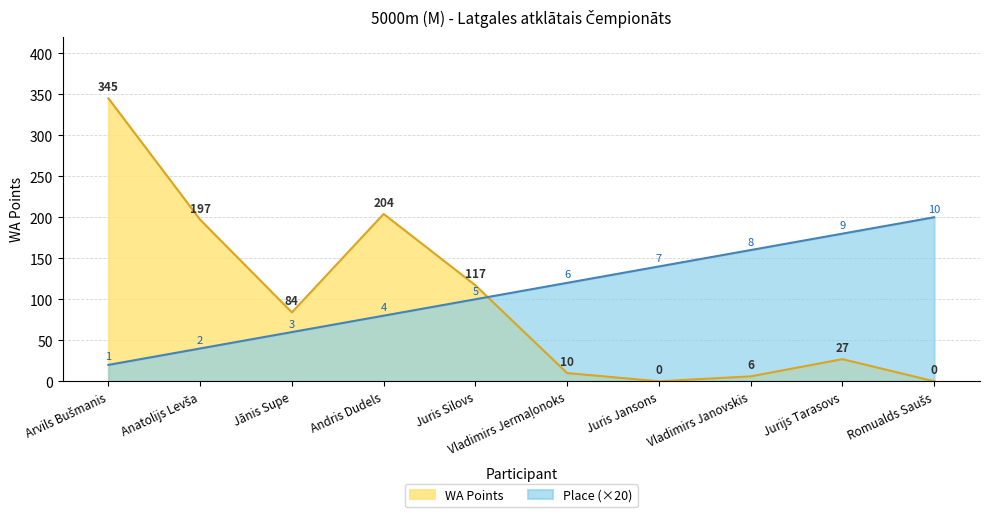

At Andris Dudels, list the series in order from largest to smallest.

WA Points, Place (×20)